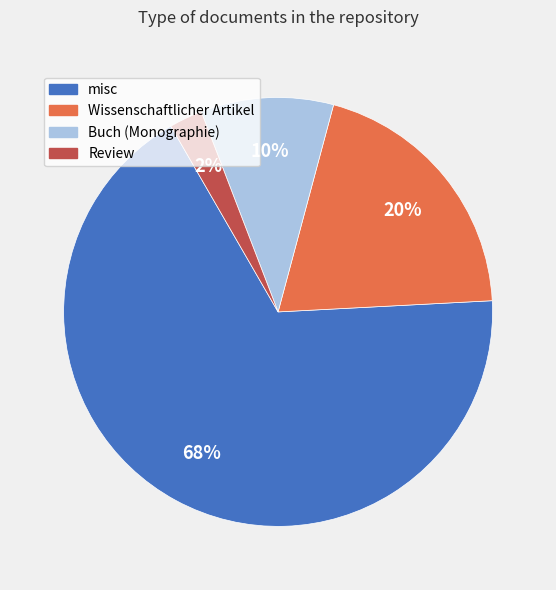

Which has a higher value, Wissenschaftlicher Artikel or Buch (Monographie)?

Wissenschaftlicher Artikel